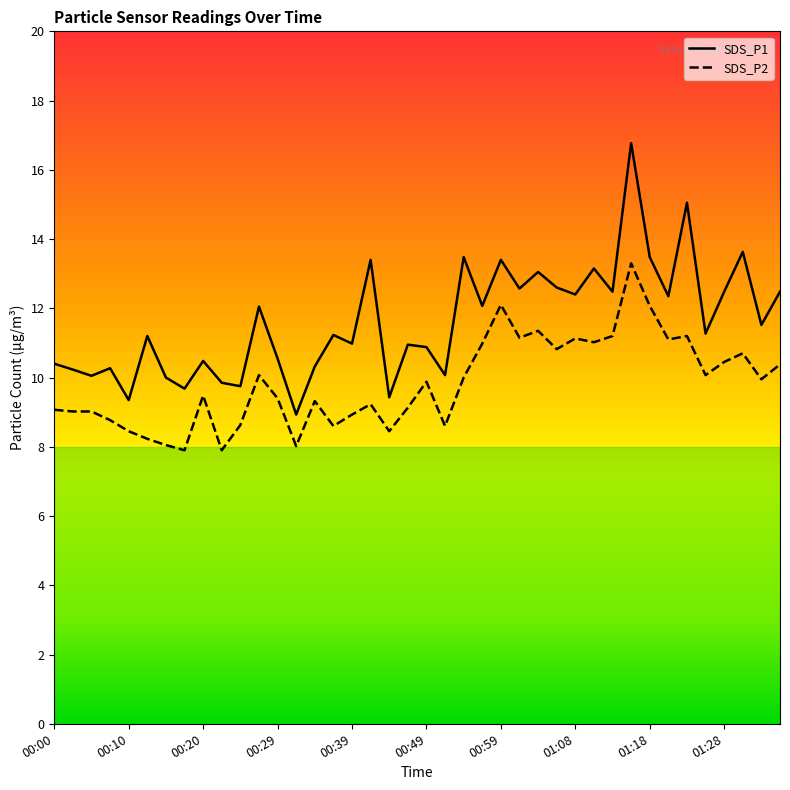

Reading right to left, what are all the values shown in this chart?

SDS_P1: 12.5	11.5	13.6	12.5	11.3	15.1	12.3	13.5	16.8	12.5	13.2	12.4	12.6	13.1	12.6	13.4	12.1	13.5	10.1	10.9	10.9	9.4	13.4	11.0	11.2	10.3	8.9	10.6	12.1	9.8	9.8	10.5	9.7	10.0	11.2	9.3	10.3	10.1	10.2	10.4
SDS_P2: 10.4	9.9	10.7	10.4	10.1	11.2	11.1	12.1	13.3	11.2	11.0	11.1	10.8	11.3	11.2	12.1	11.0	10.0	8.6	9.9	9.1	8.4	9.2	8.9	8.6	9.3	8.0	9.4	10.1	8.6	7.9	9.5	7.9	8.1	8.2	8.4	8.8	9.0	9.0	9.1